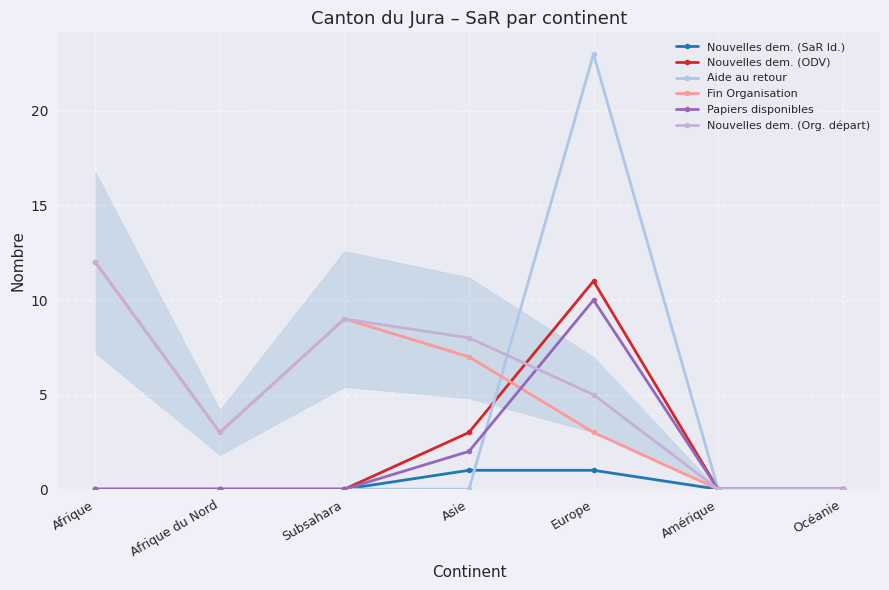

What is the difference between the maximum and minimum values in the Nouvelles dem. (SaR Id.) series?

1